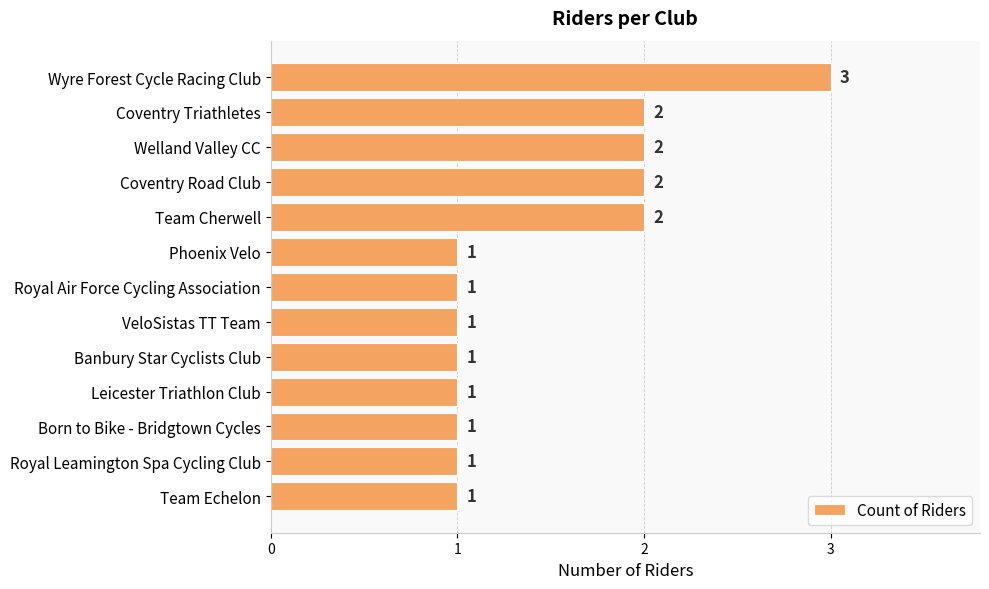

Reading top to bottom, what are all the values shown in this chart?

Wyre Forest Cycle Racing Club=3	Coventry Triathletes=2	Welland Valley CC=2	Coventry Road Club=2	Team Cherwell=2	Phoenix Velo=1	Royal Air Force Cycling Association=1	VeloSistas TT Team=1	Banbury Star Cyclists Club=1	Leicester Triathlon Club=1	Born to Bike - Bridgtown Cycles=1	Royal Leamington Spa Cycling Club=1	Team Echelon=1